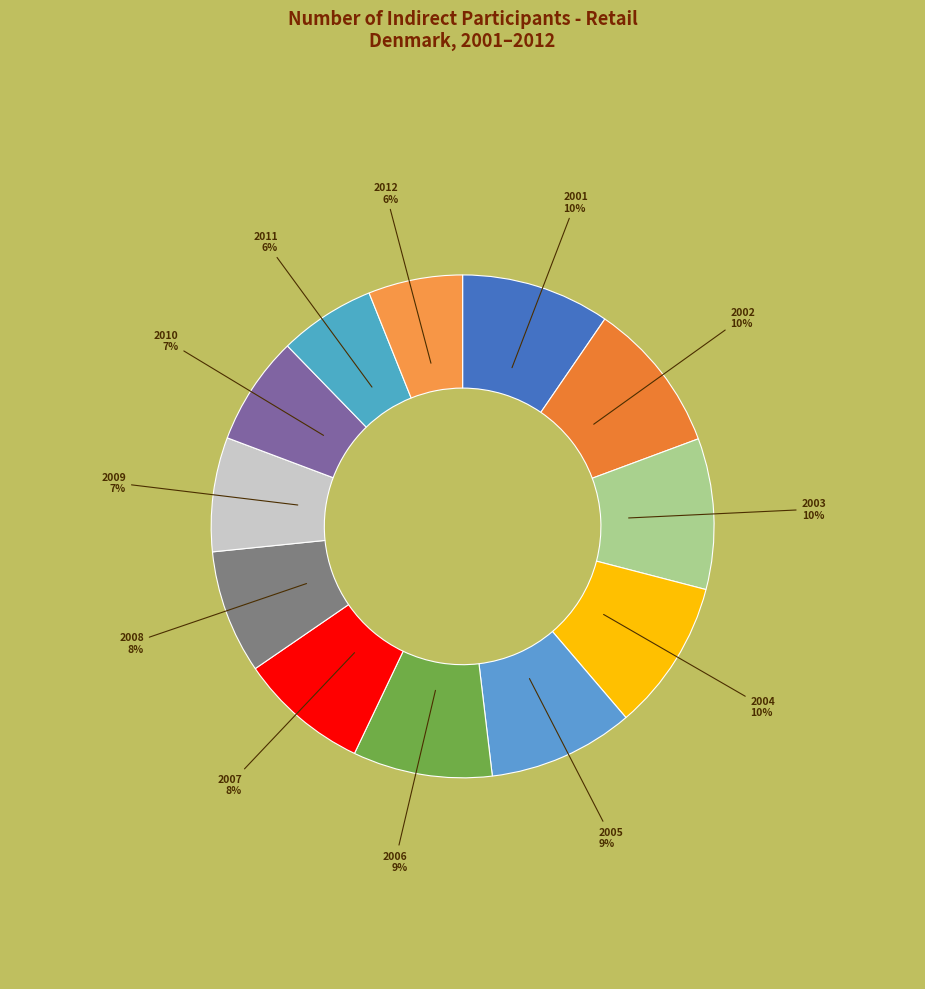

To the nearest percent, what is the average slice percentage?

8%